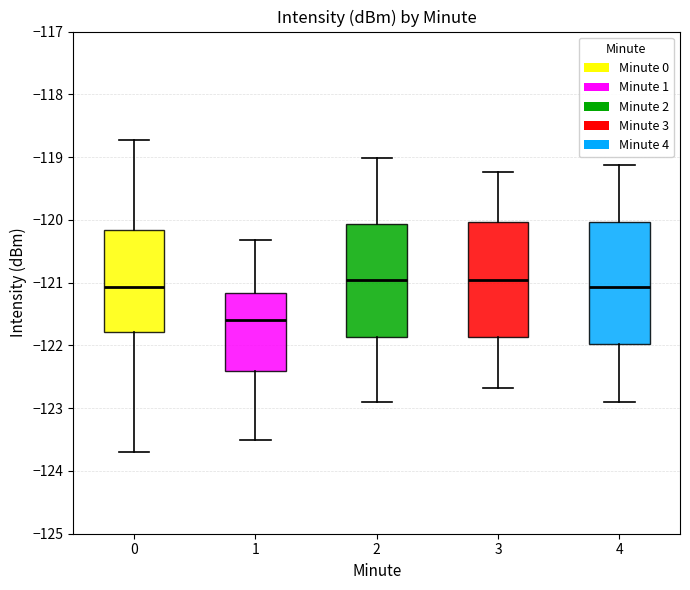

Where does the lower whisker of the box at x = 3 end on the y-axis? The values are not printed on the chart, so give them approximately, as read against the axis.

-122.7